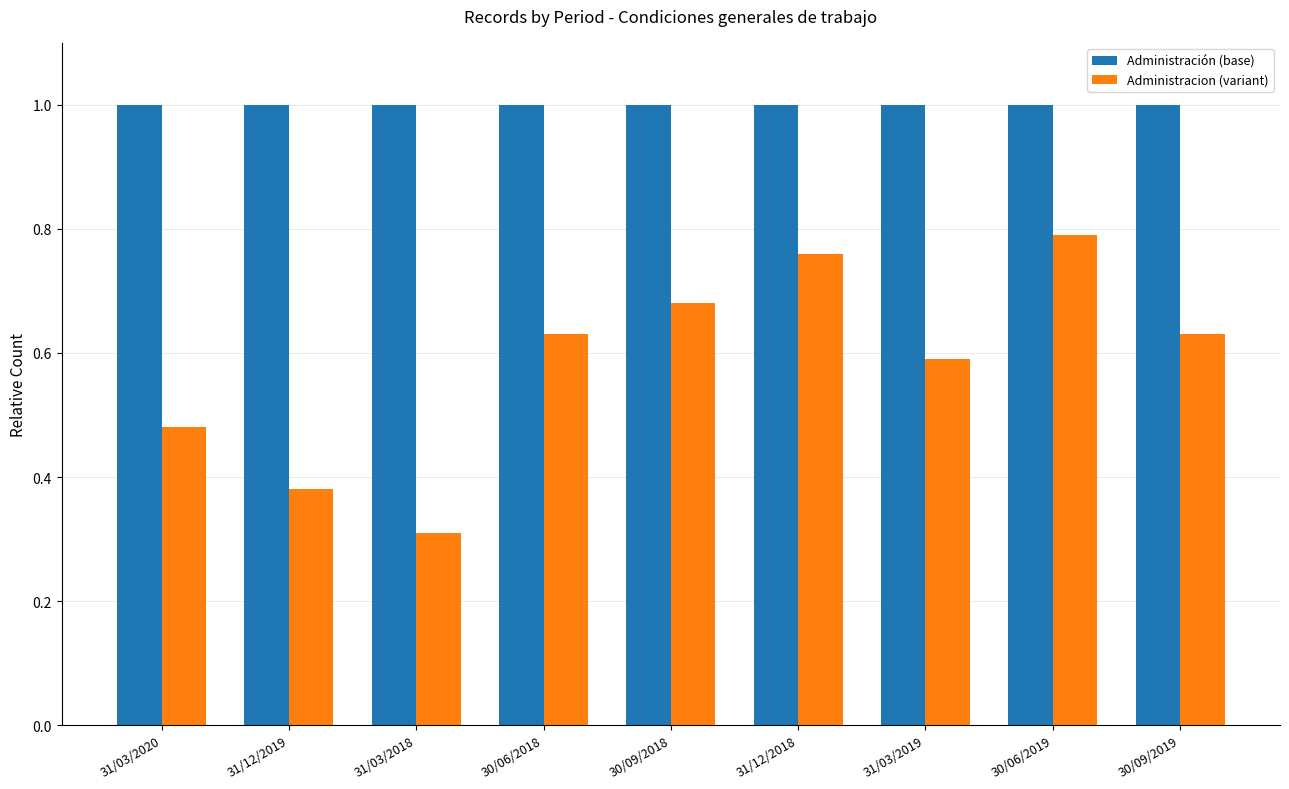

Is it true that Administración (base) equals 1.7 at 30/06/2019?

False